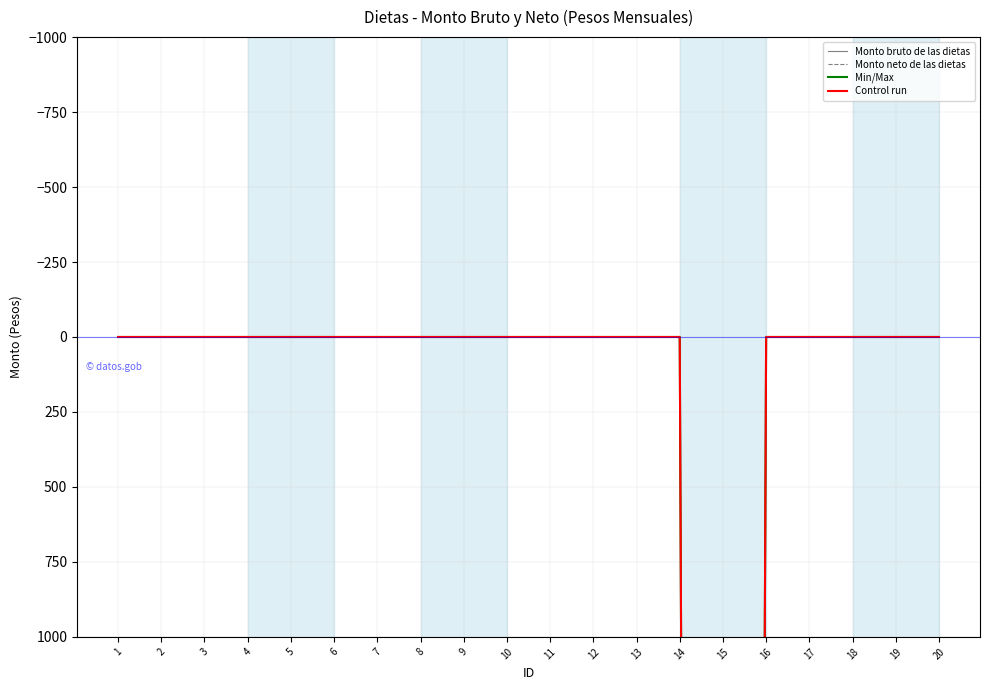

Is it true that Min/Max equals 15723 at 17?

False